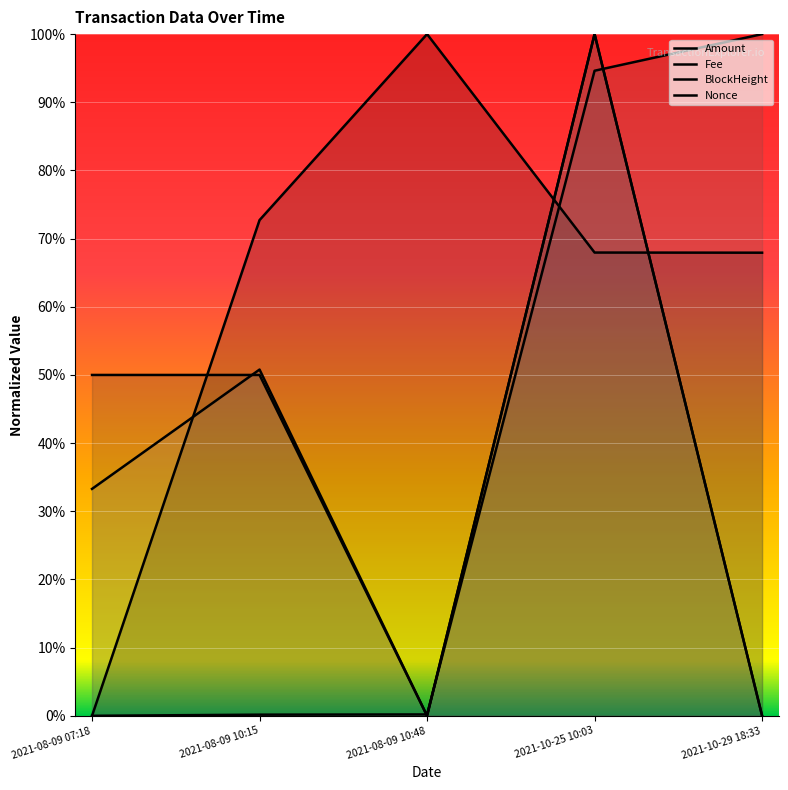

Rank the series by their maximum value, from lowest to highest.

Amount, Fee, BlockHeight, Nonce